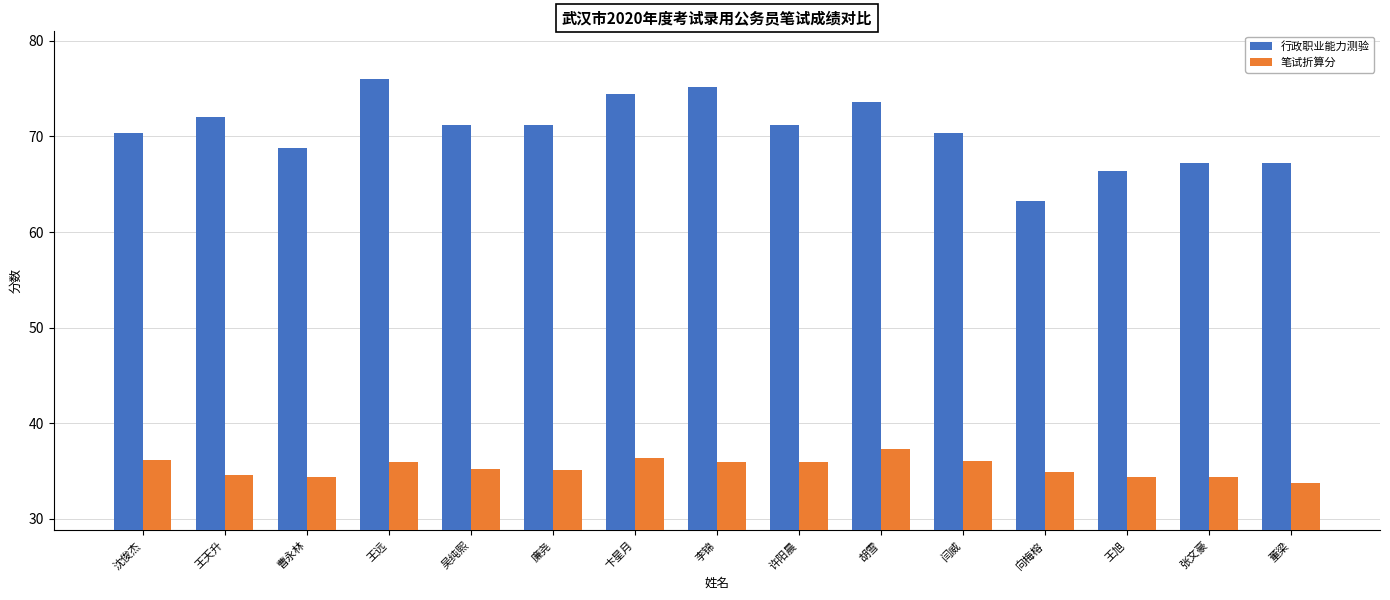

What position from the right is 胡雪?

6